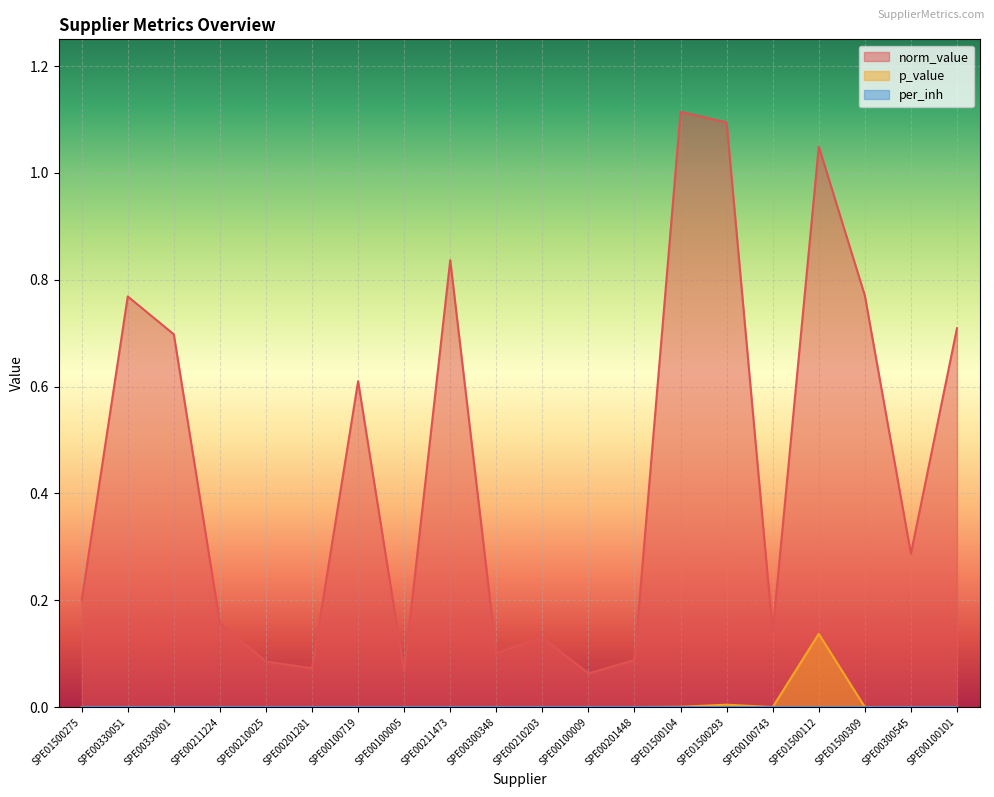

The value of p_value at SPE00100101 is 0.0. True or false?

True